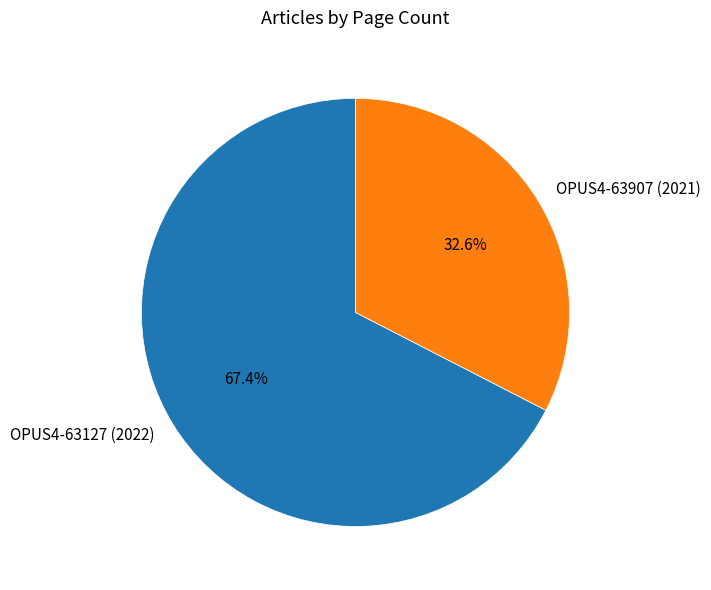

Count the number of slices in the pie.

2